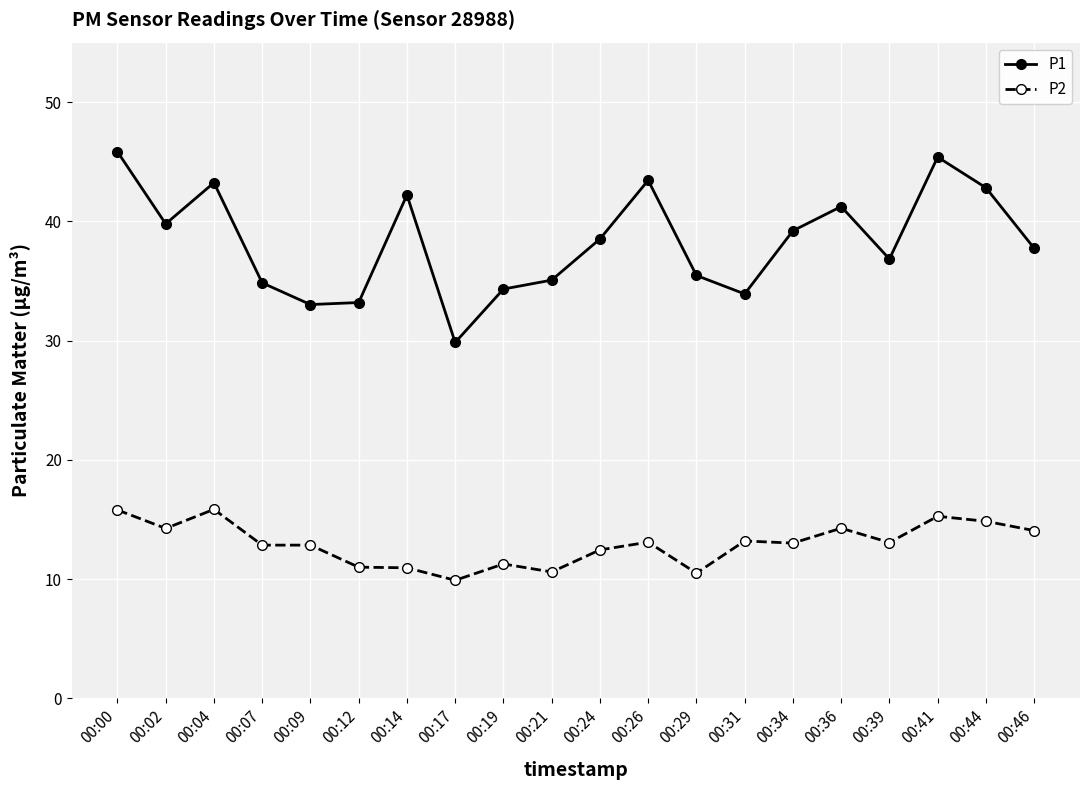

What is the average value of the P2 series?

13.0